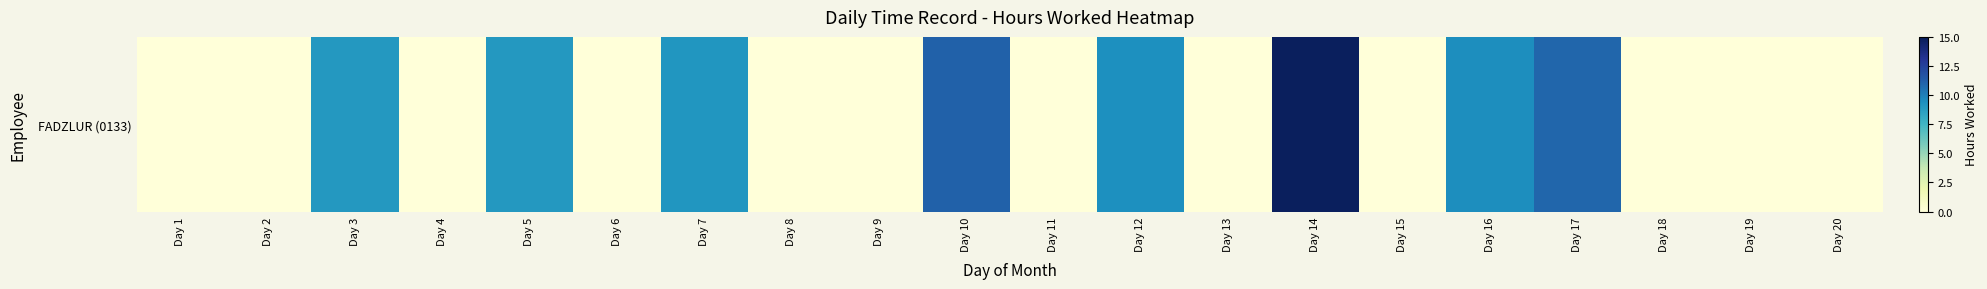

How many positive values are there?

8